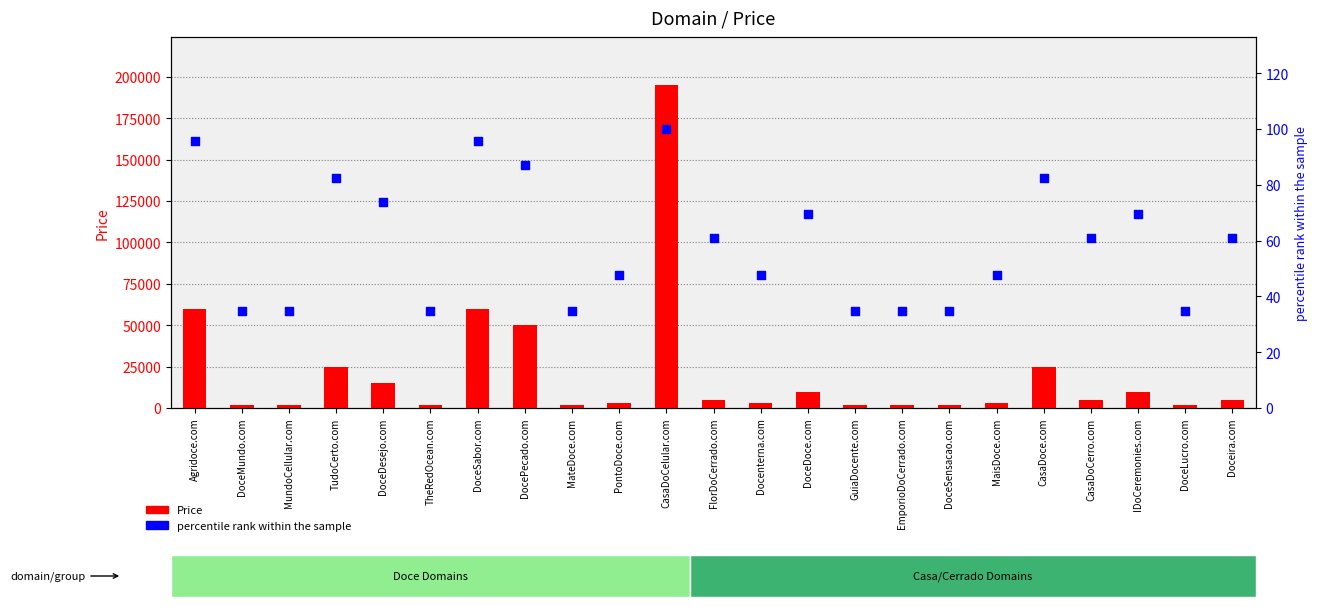

At how many categories does at least one series exceed 117045?

1